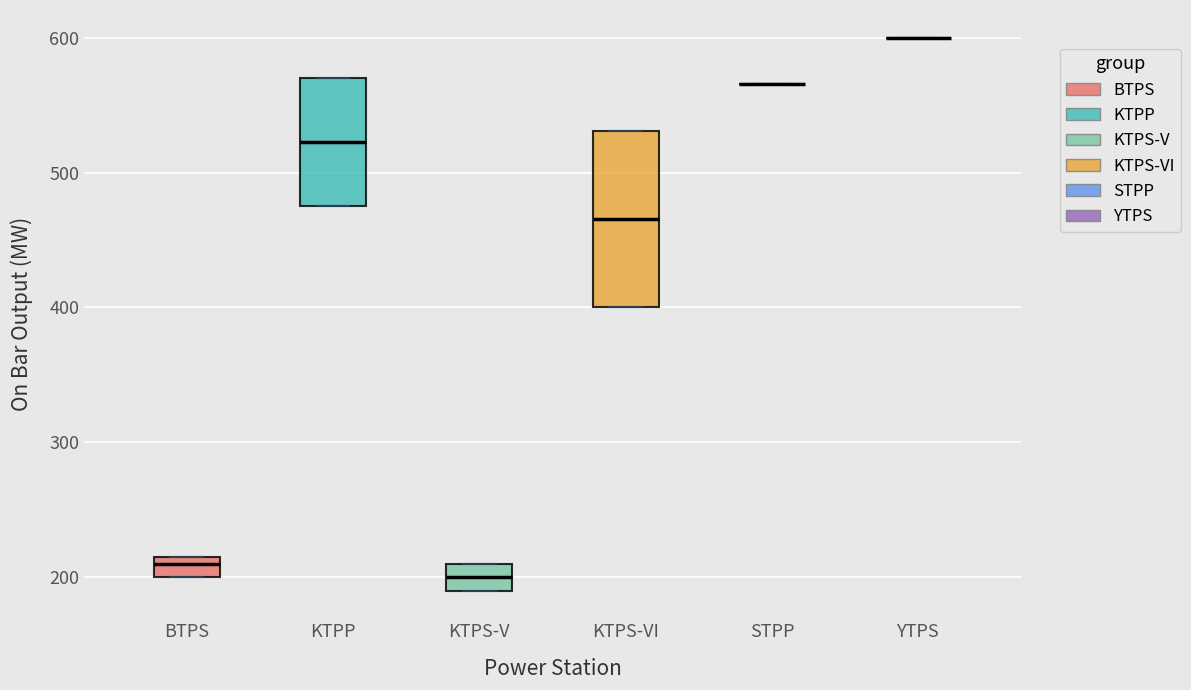

Reading left to right, transcribe this box plot: for each box, give where its median line is, the range the box spans, and where its two whiskers end, as read against the y-axis. The values are not printed on the chart, so give them approximately, as read against the axis.

BTPS: median 210, box 200 to 220, whiskers 200 to 220
KTPP: median 520, box 480 to 570, whiskers 480 to 570
KTPS-V: median 200, box 190 to 210, whiskers 190 to 210
KTPS-VI: median 470, box 400 to 530, whiskers 400 to 530
STPP: box collapsed to a line at 570, whiskers 570 to 570
YTPS: box collapsed to a line at 600, whiskers 600 to 600